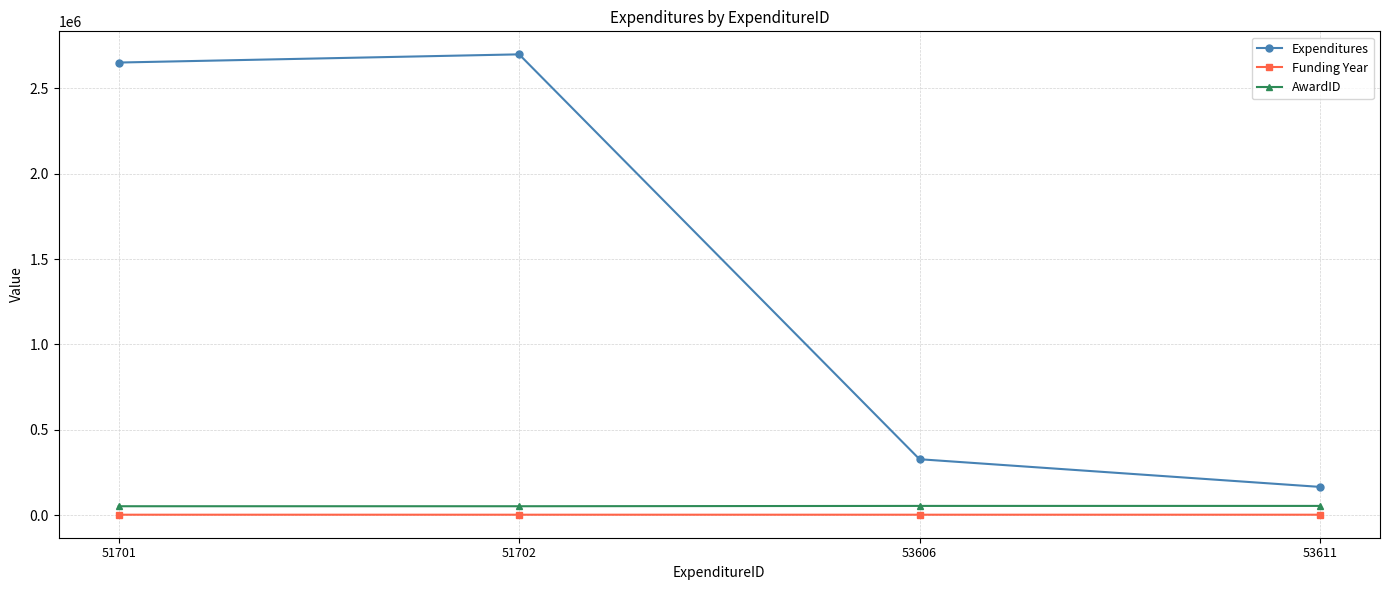

How many data points in AwardID are less than 53556?

2